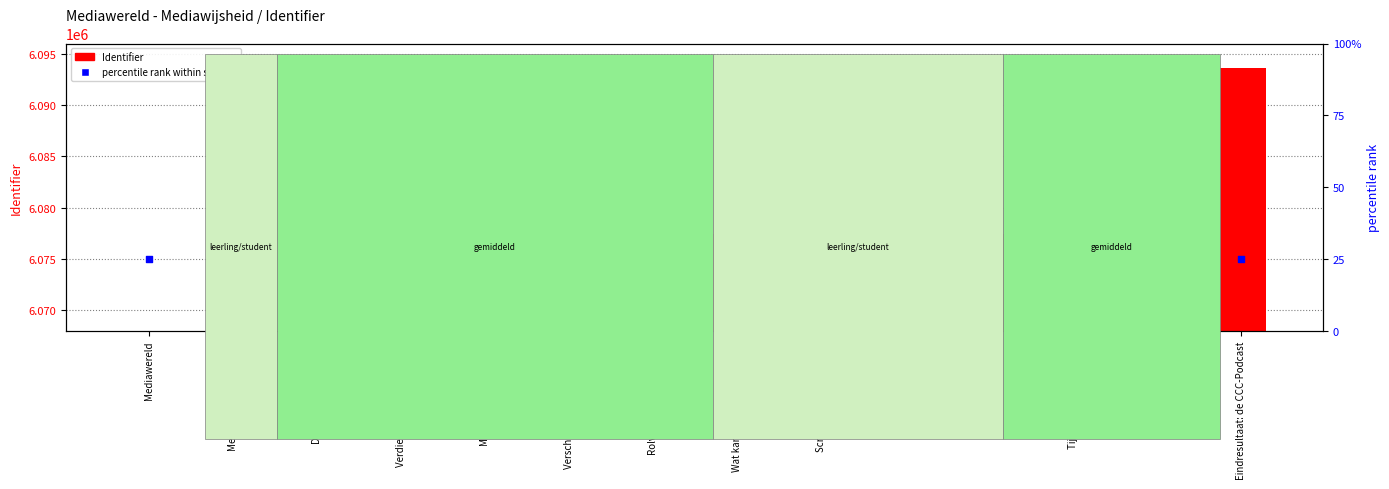

Is the value of percentile rank within sample at Script voor het interview greater than the value of Identifier at Script voor het interview?

No